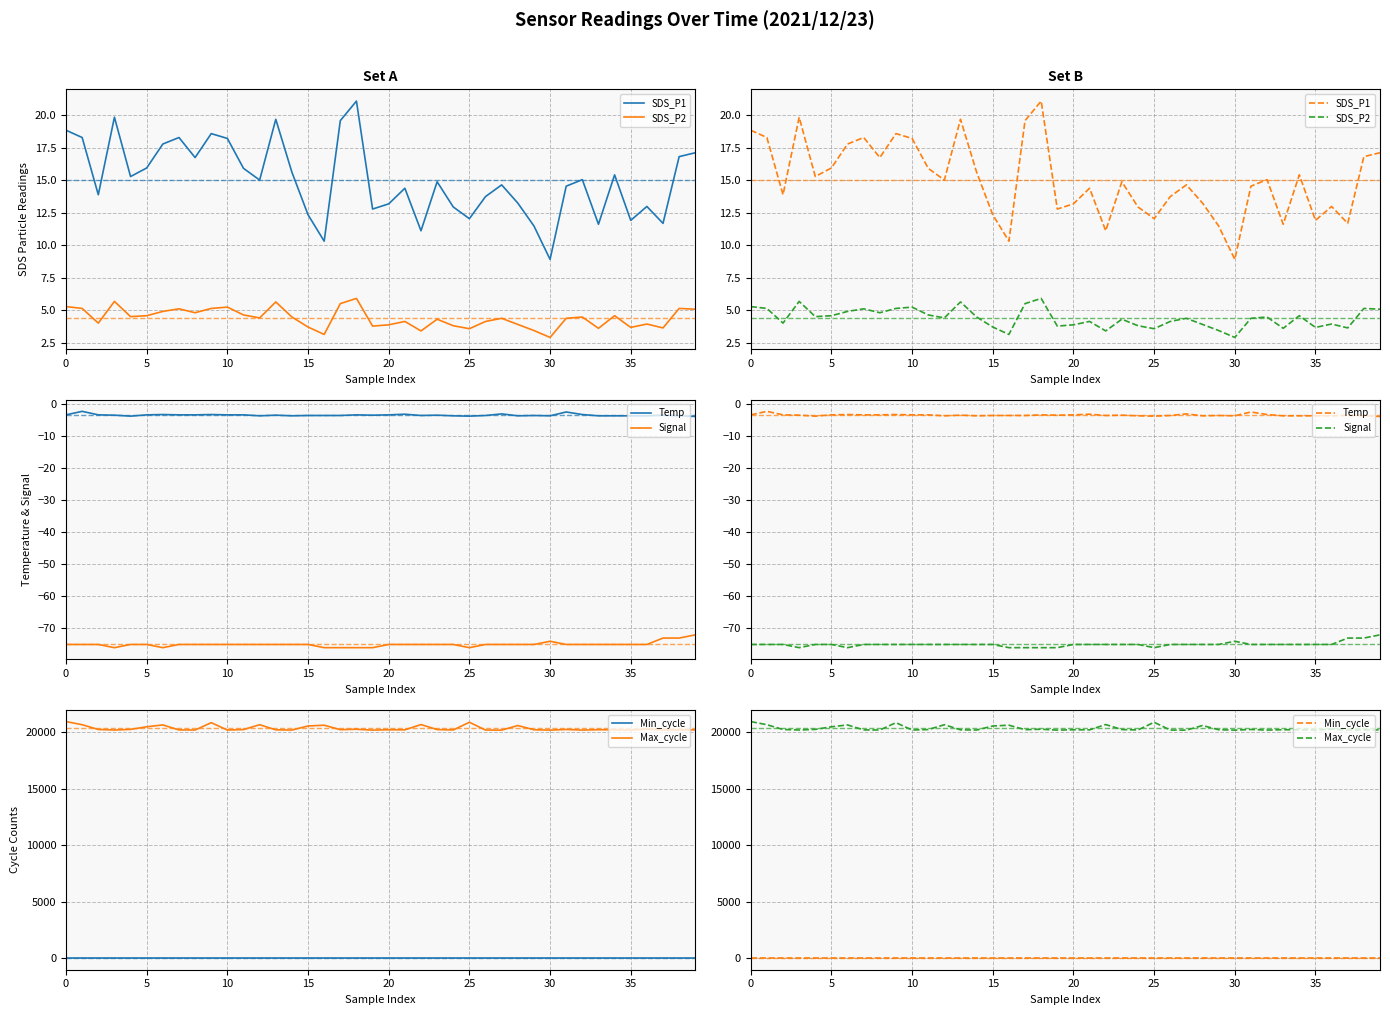

In Max_cycle, how many points are lower than both neighbors (excluding endpoints)?

13